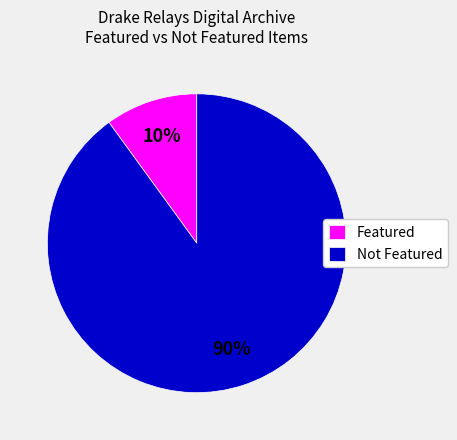

How many segments does this pie chart have?

2